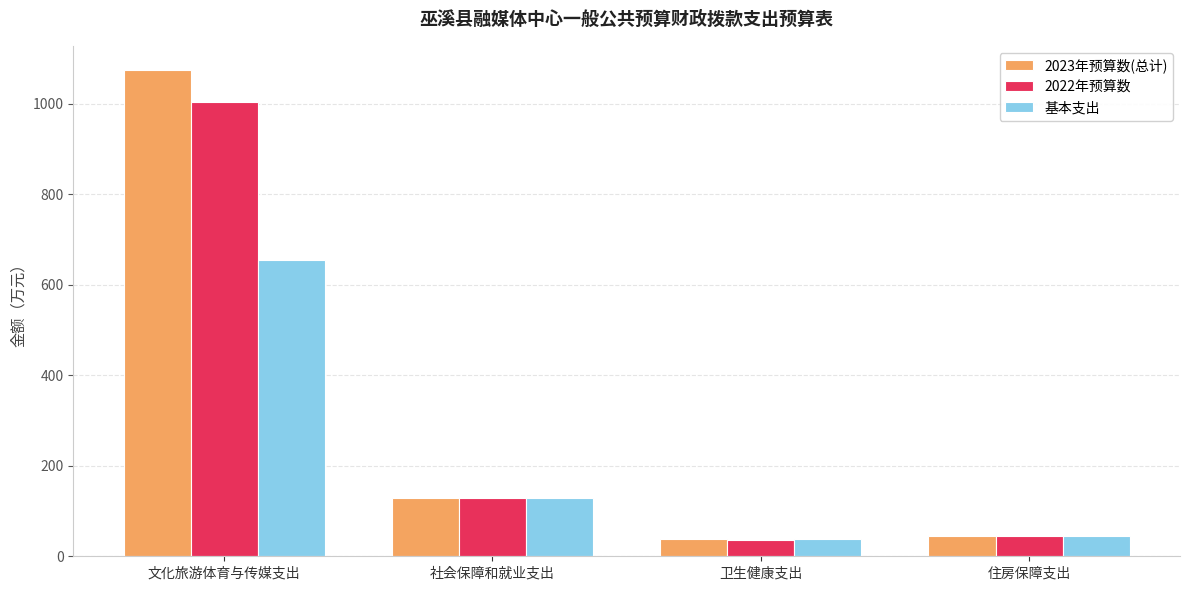

Rank the series by their average value, from lowest to highest.

基本支出, 2022年预算数, 2023年预算数(总计)